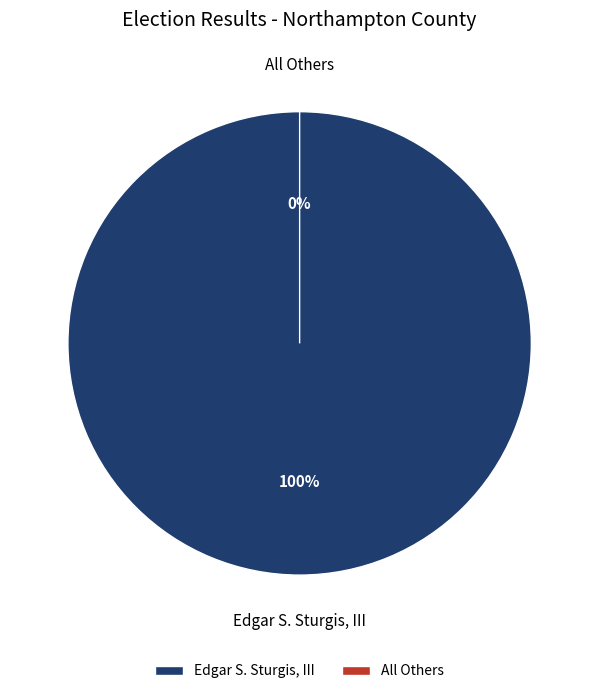

Rank the categories by value from highest to lowest.

Edgar S. Sturgis, III, All Others